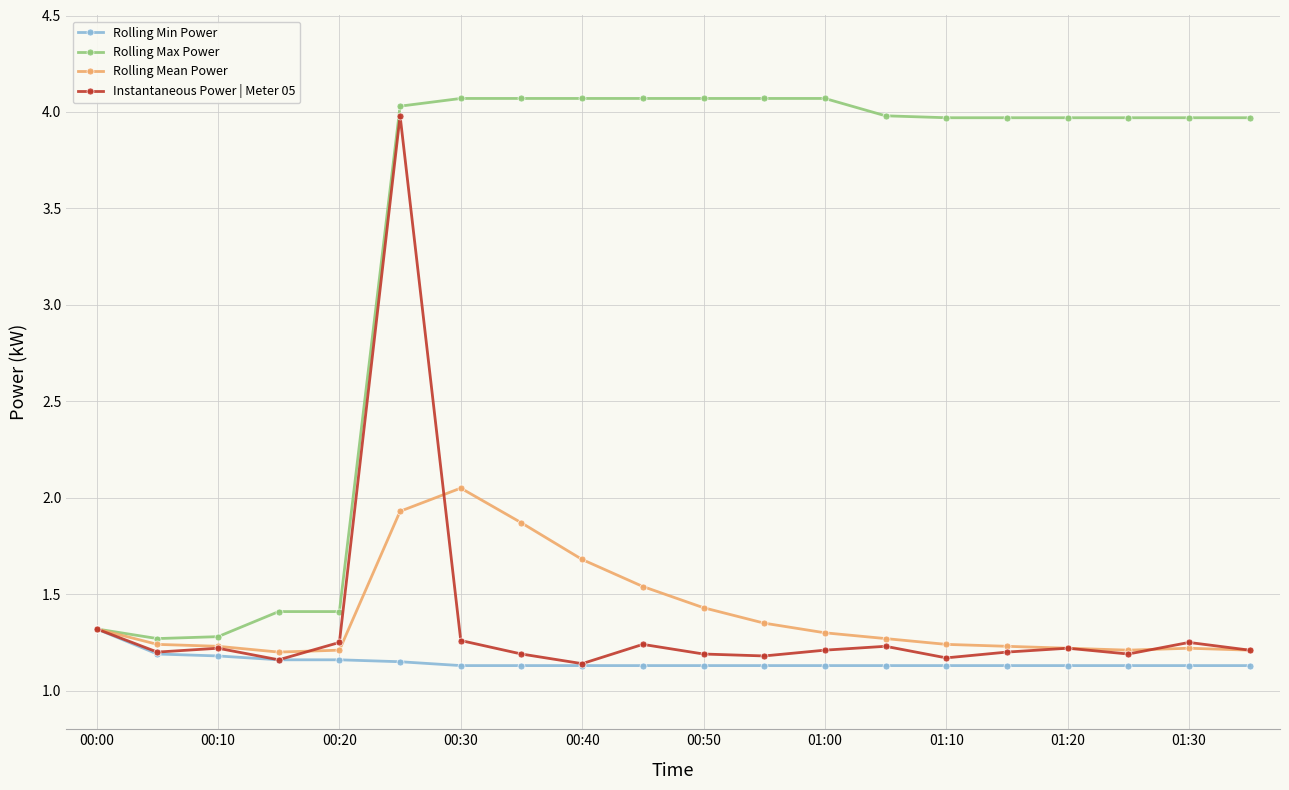

What is the maximum value for Instantaneous Power | Meter 05?

4.0